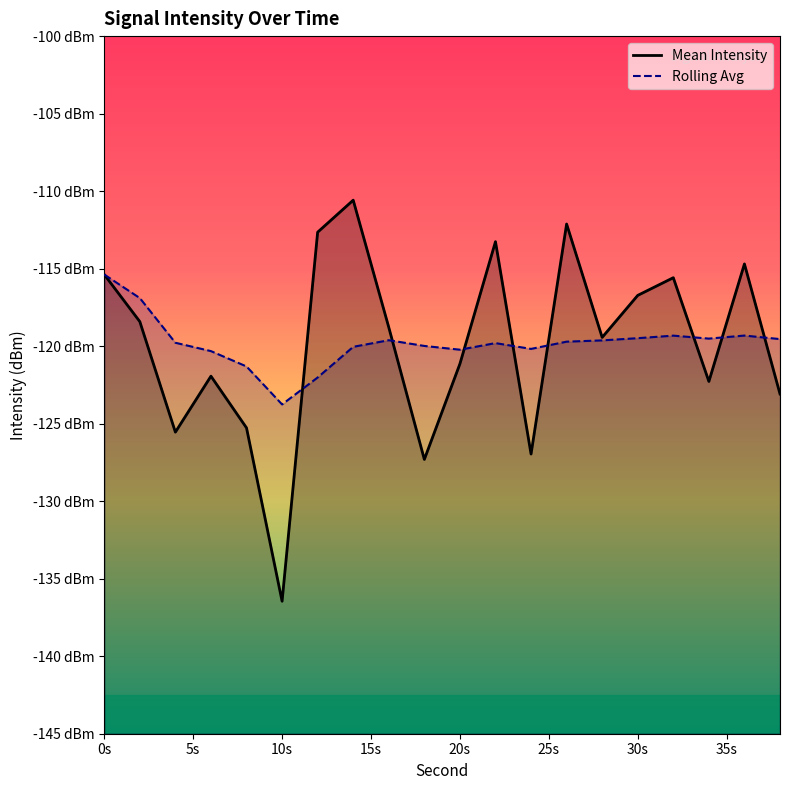

Is it true that Rolling Avg equals -119.5 at 38?

True